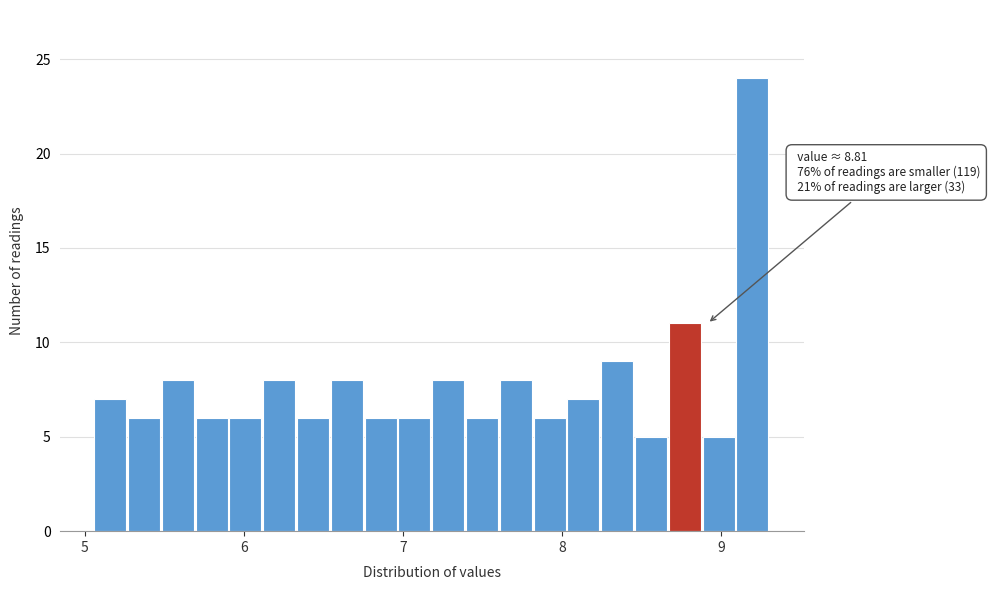

Around what value on the x-axis is the tallest bar? Give the approximate position of its centre, as read against the axis.

9.2